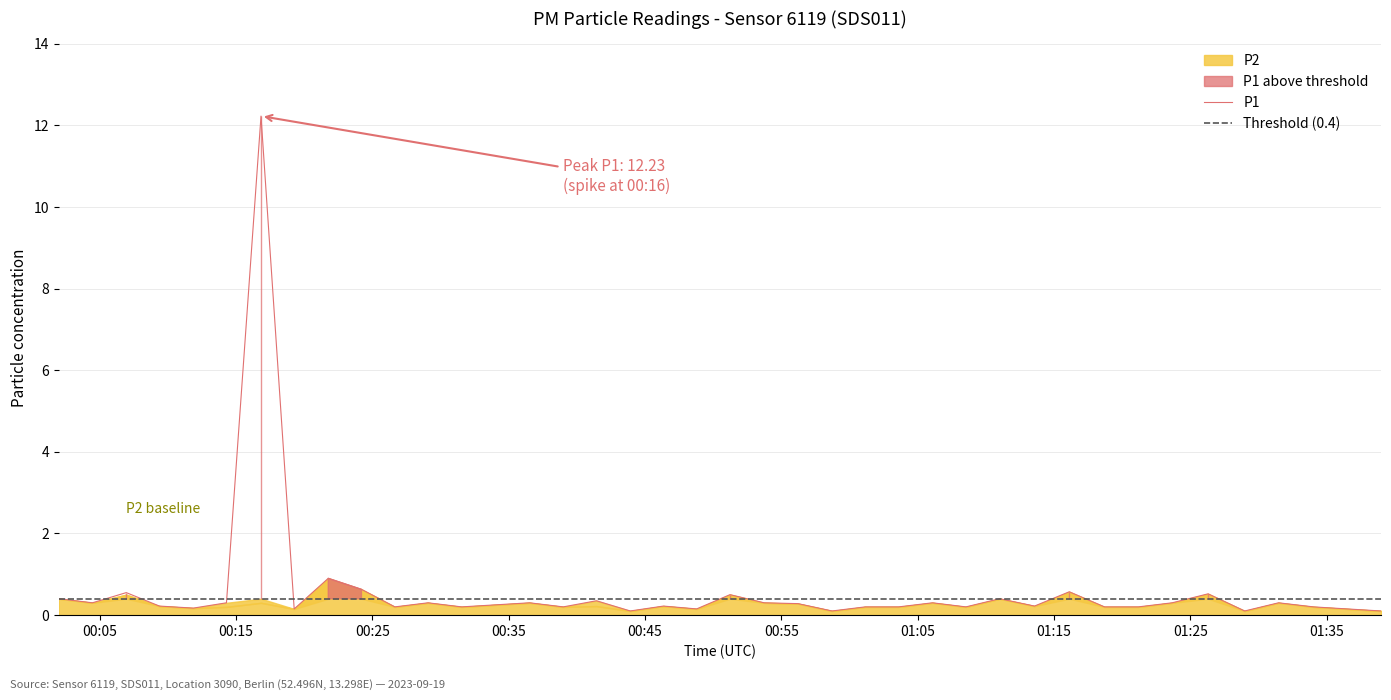

The chart shows a value of 0.9 at 00:24. True or false?

False